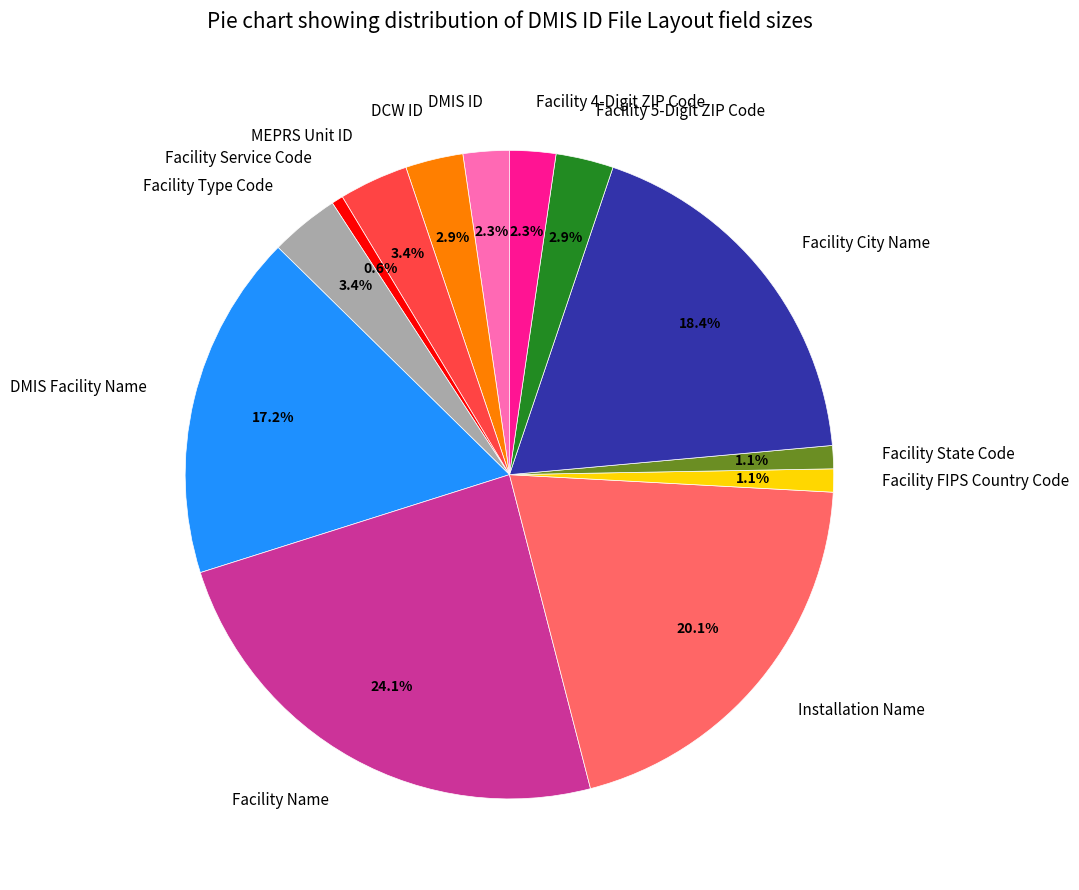

Count the number of slices in the pie.

13